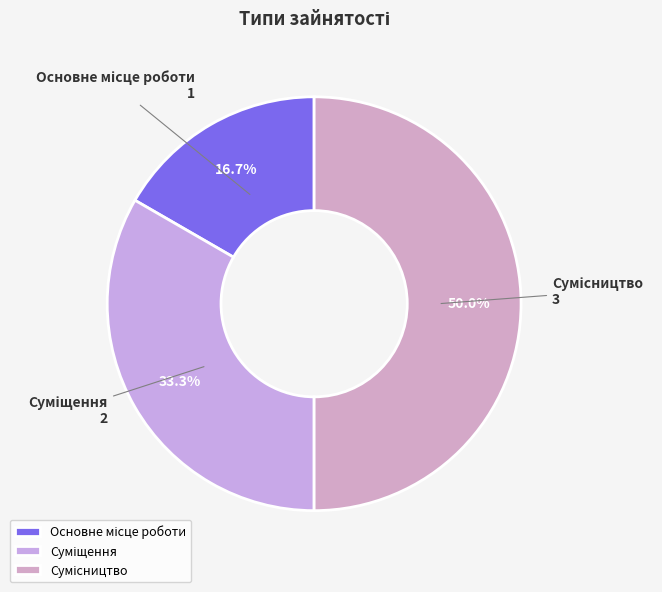

How many segments does this pie chart have?

3